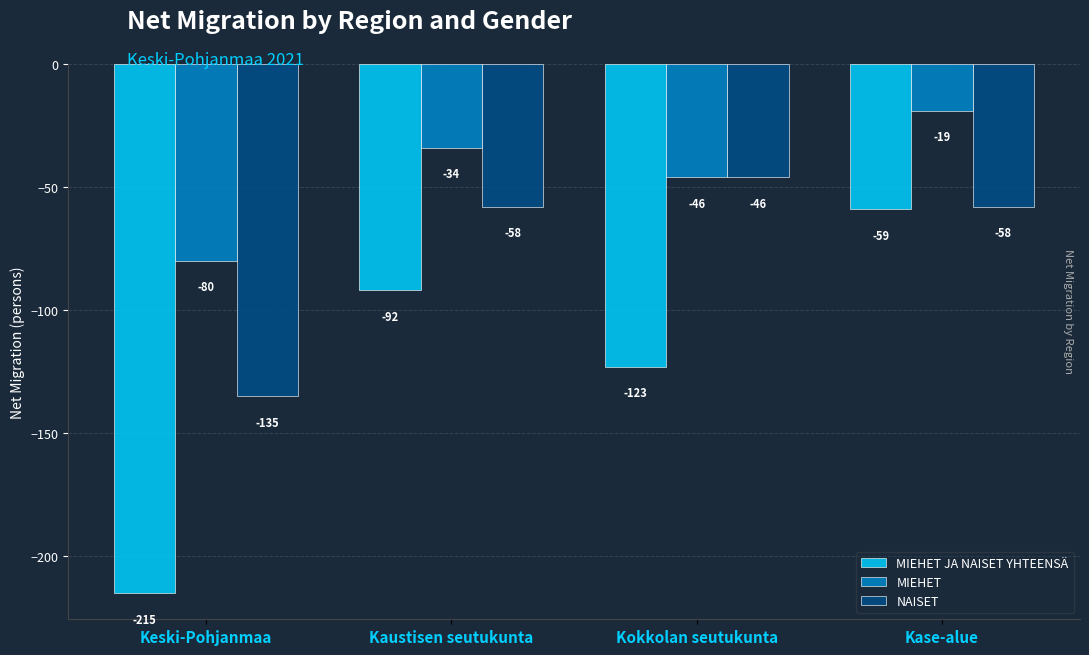

Where does the MIEHET JA NAISET YHTEENSÄ series first go above -92?

Kase-alue